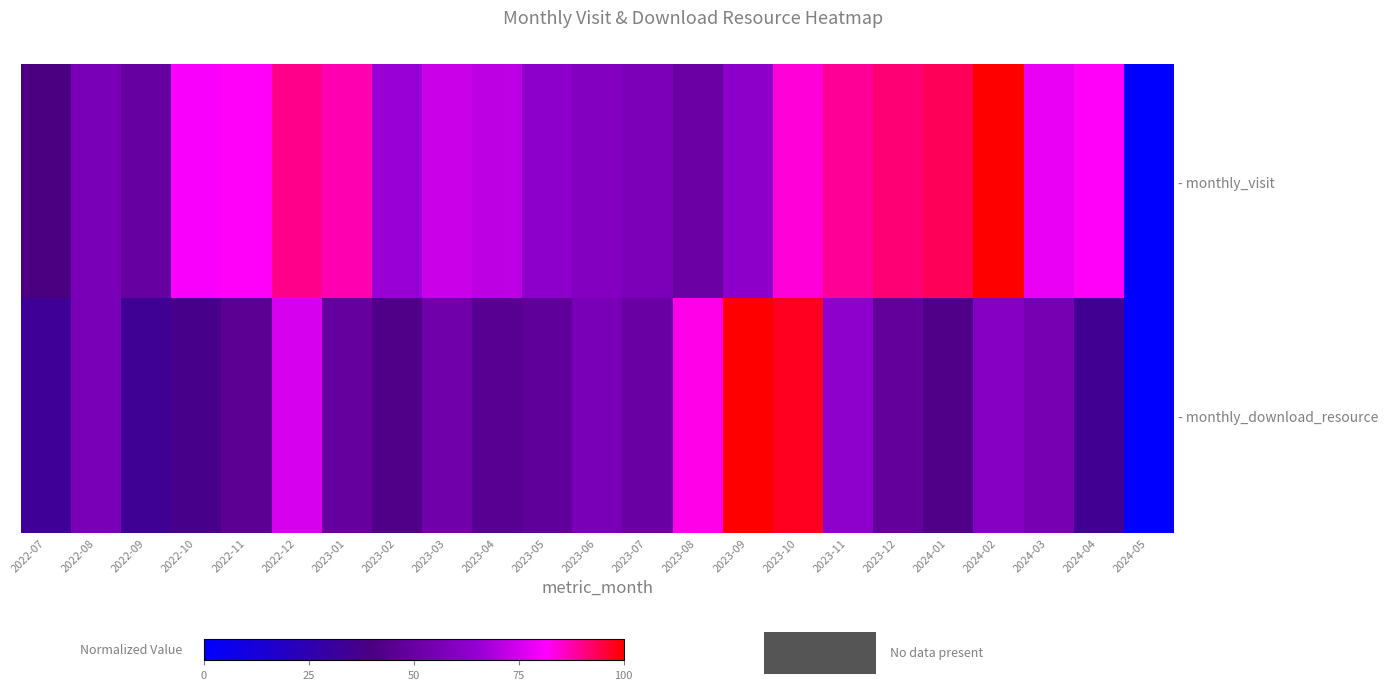

Between 2022-07 and 2023-05, which is larger?

2023-05